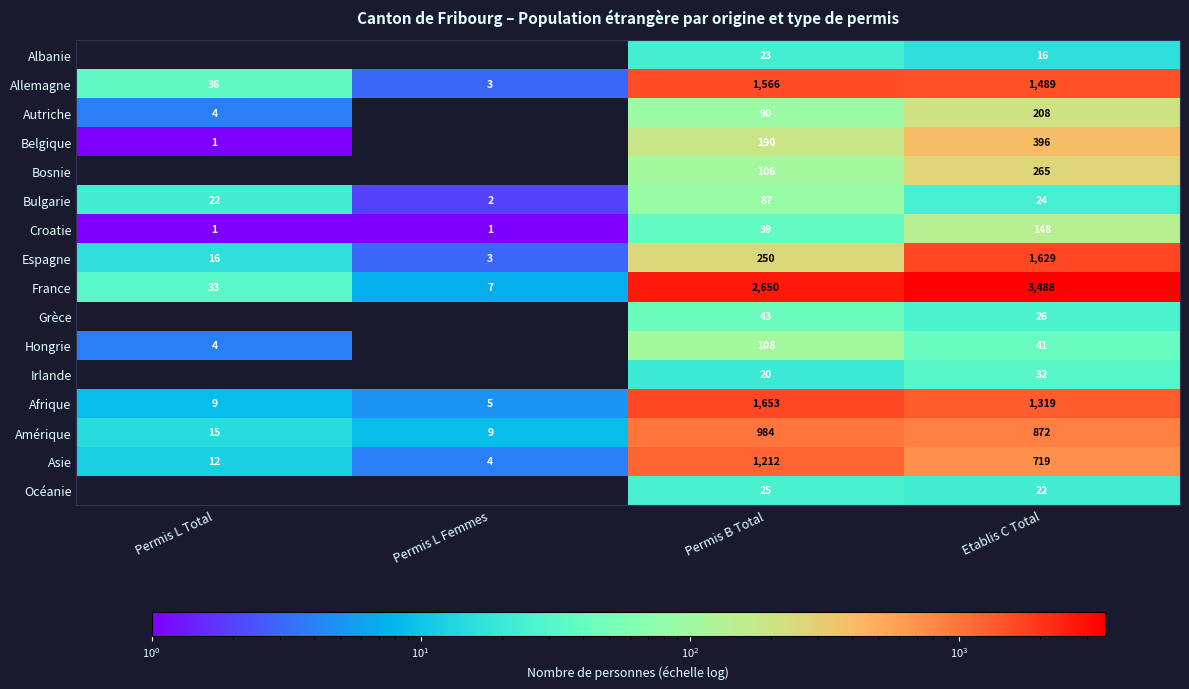

At Permis B Total, list the series in order from largest to smallest.

France, Afrique, Allemagne, Asie, Amérique, Espagne, Belgique, Hongrie, Bosnie, Autriche, Bulgarie, Grèce, Croatie, Océanie, Albanie, Irlande